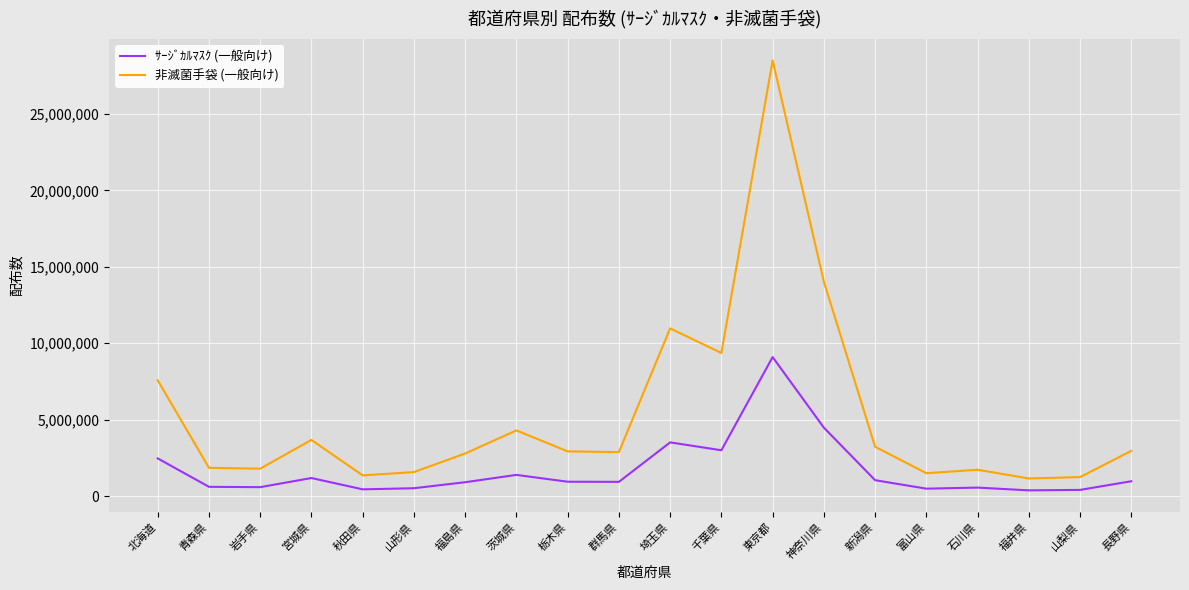

What is the lowest value of the 非滅菌手袋 (一般向け) series?

1149200